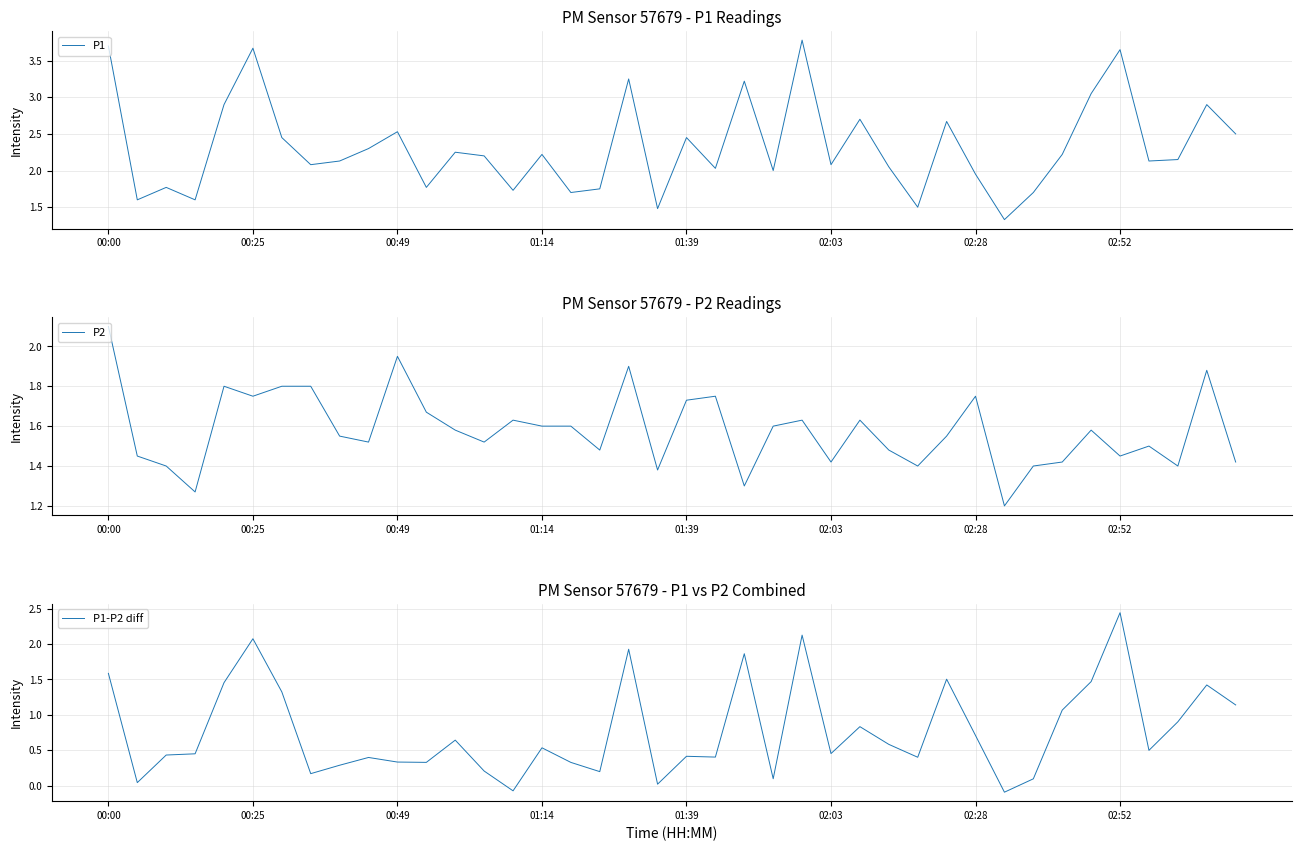

Which category has the highest value in the P2 series?

00:00